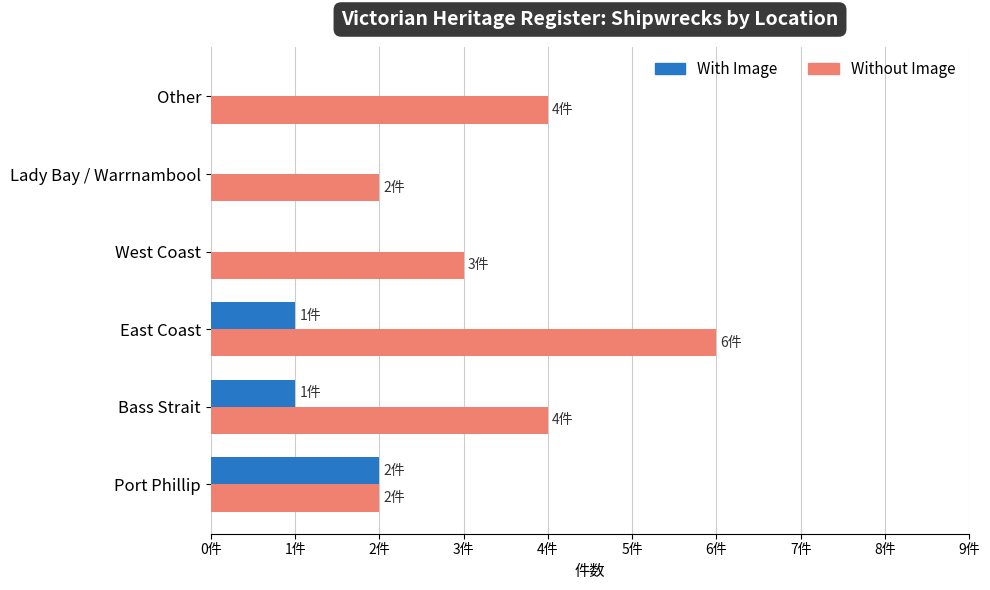

What position from the left is Other?

6